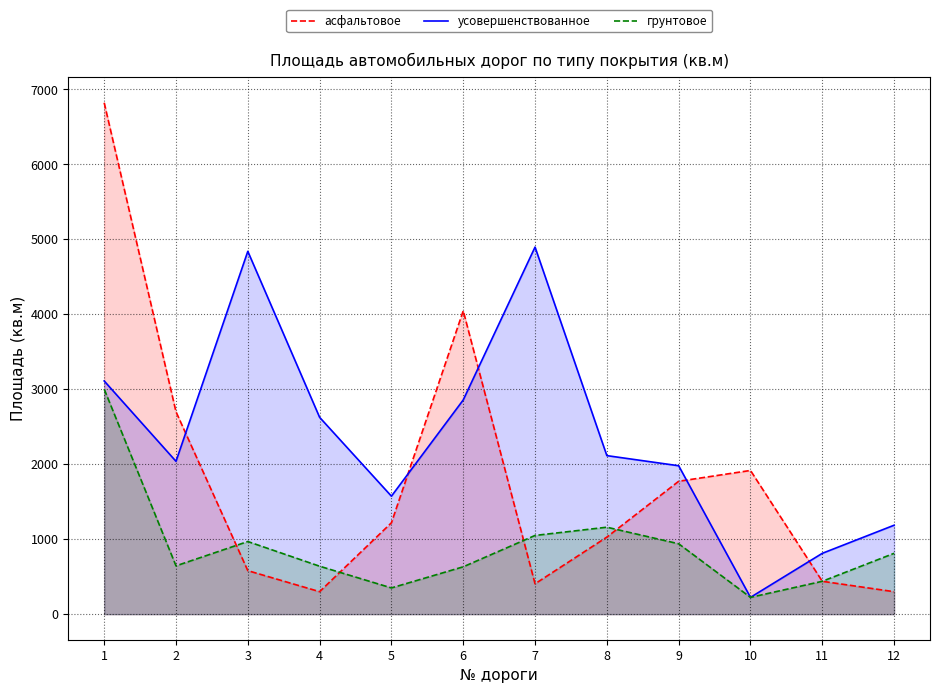

Which series changed the most between 7 and 9?

усовершенствованное